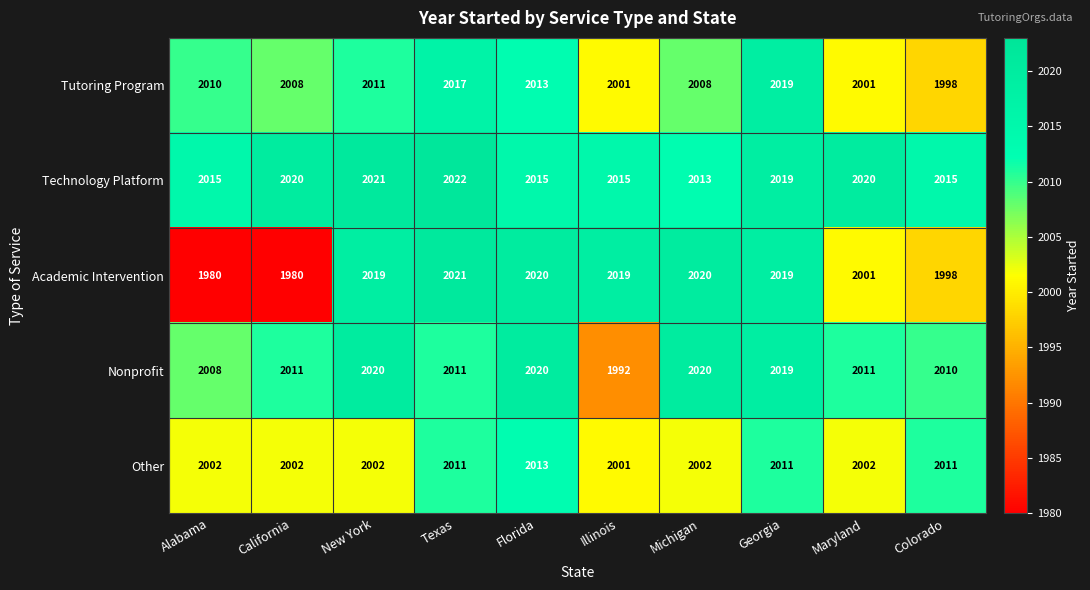

How many values in the Other series are below 2002?

1